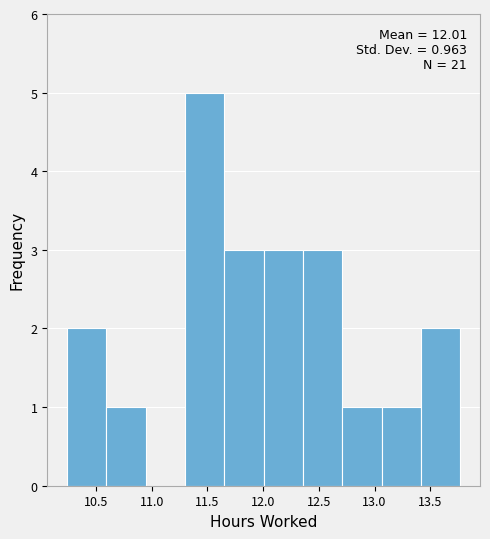

Over which range of the x-axis is the bar tallest?

11.30 to 11.65